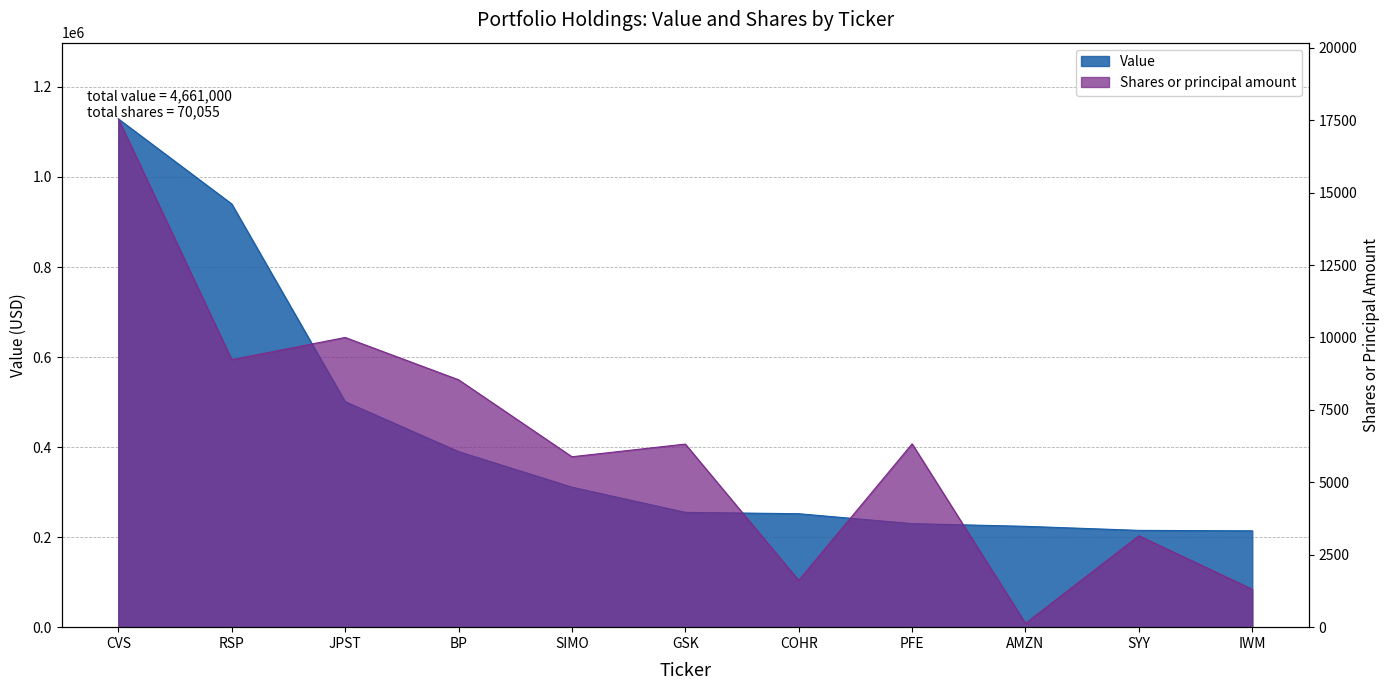

What is the lowest value of the Value series?

214000